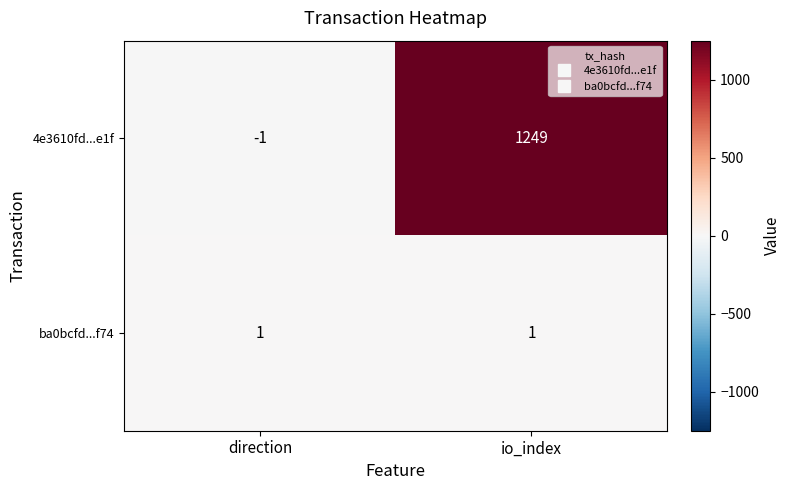

What is the difference between the maximum and minimum values in the 4e3610fd...e1f series?

1250